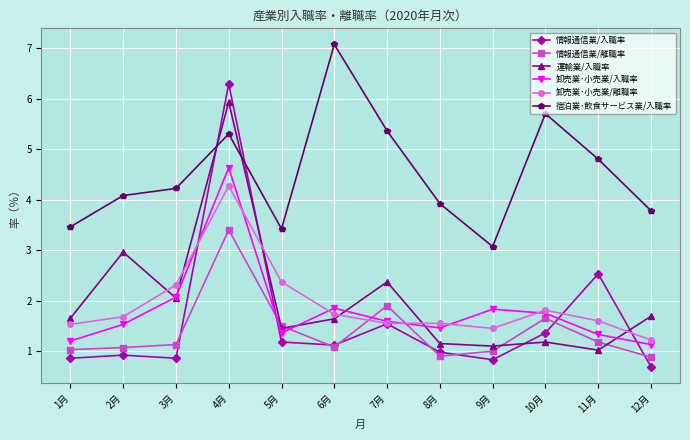

How many data points in 宿泊業･飲食サービス業/入職率 are above 4?

7